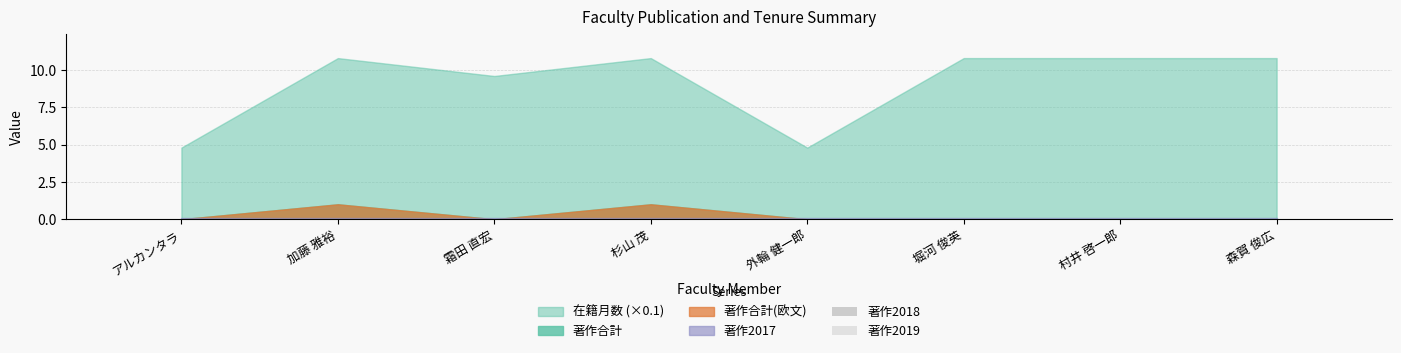

How many groups of bars are there?

8